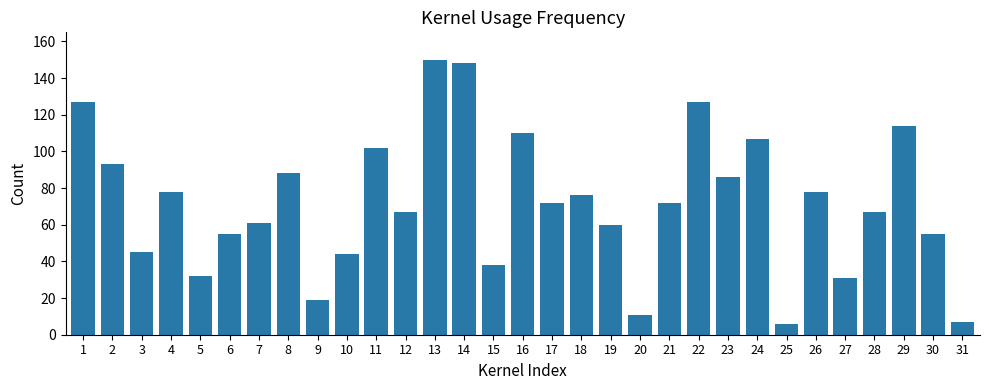

What is the difference between the values at 7 and 16?

49